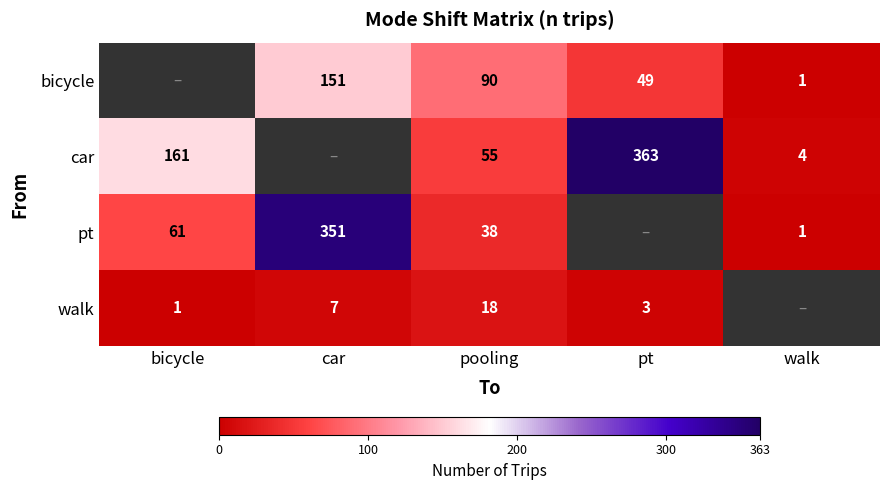

What is the difference between the highest and lowest values at pooling?

72